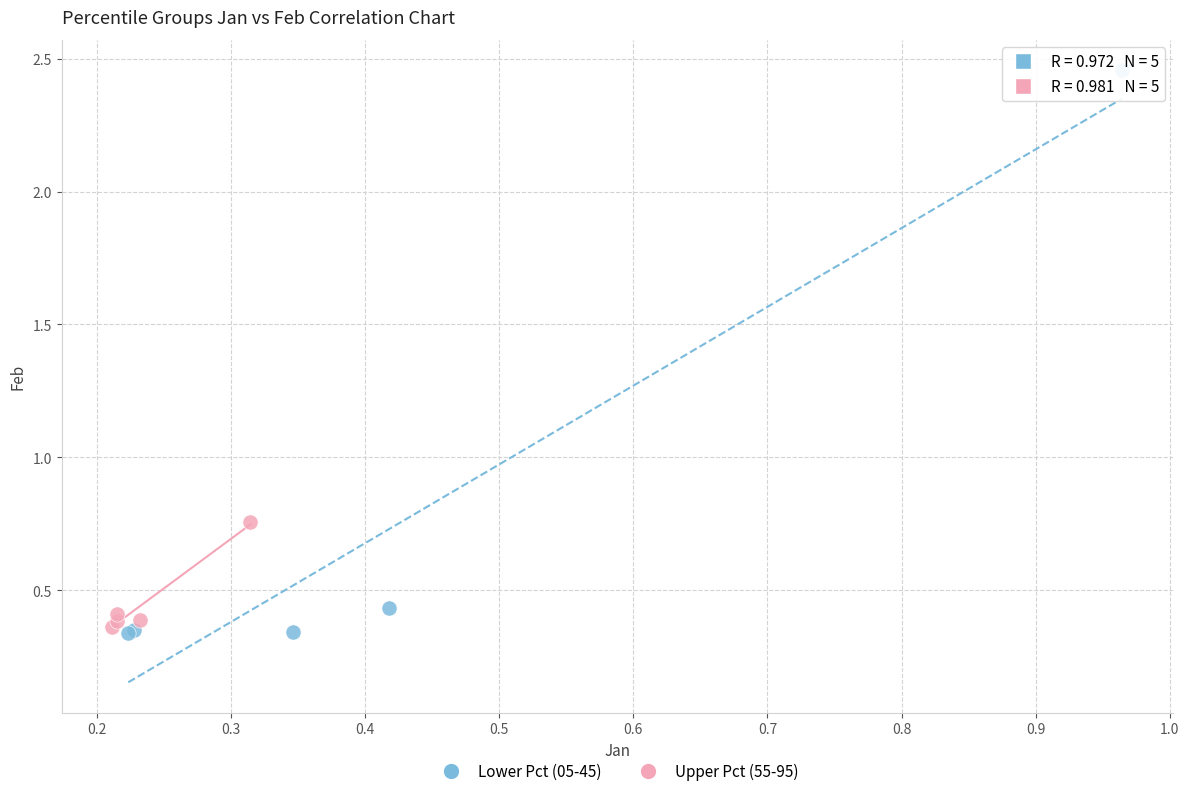

Which series contains the highest Y value?

Lower Pct (05-45)